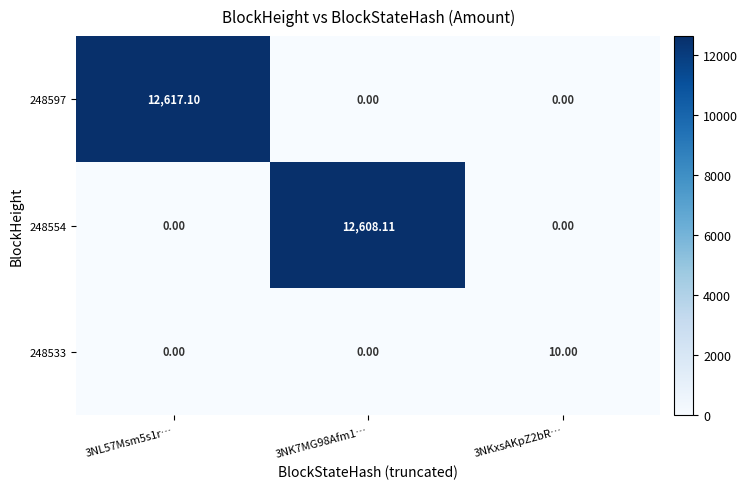

Reading left to right, what are all the values shown in this chart?

248597: 3NL57Msm5s1r…=12617.1	3NK7MG98Afm1…=0.0	3NKxsAKpZ2bR…=0.0
248554: 3NL57Msm5s1r…=0.0	3NK7MG98Afm1…=12608.1	3NKxsAKpZ2bR…=0.0
248533: 3NL57Msm5s1r…=0.0	3NK7MG98Afm1…=0.0	3NKxsAKpZ2bR…=10.0